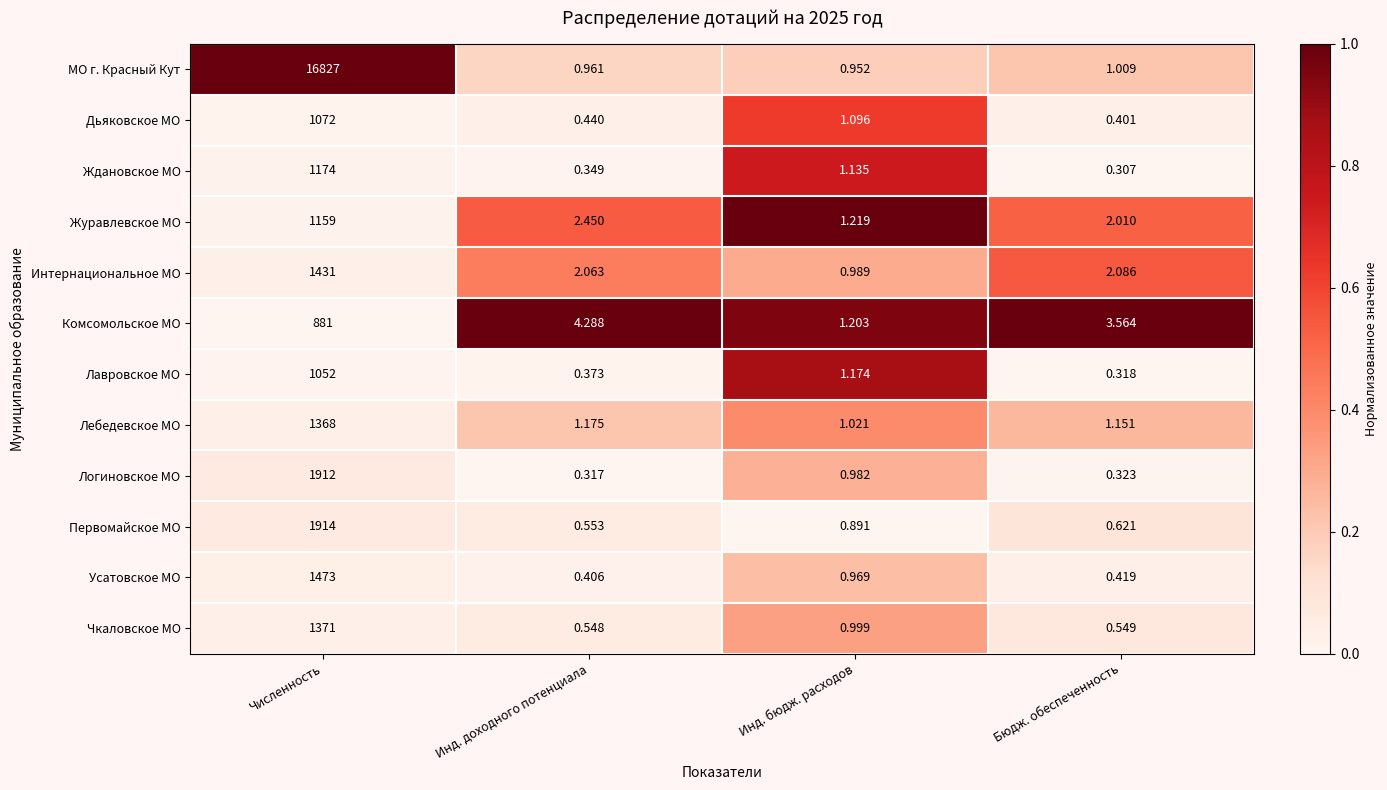

Rank the series at Численность from lowest to highest value.

Комсомольское МО, Лавровское МО, Дьяковское МО, Журавлевское МО, Ждановское МО, Лебедевское МО, Чкаловское МО, Интернациональное МО, Усатовское МО, Логиновское МО, Первомайское МО, МО г. Красный Кут